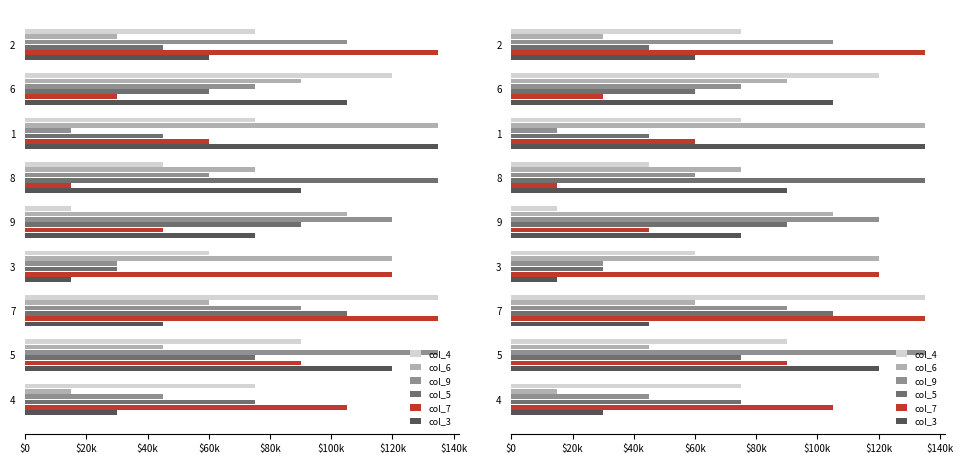

What position from the left is 8?

4